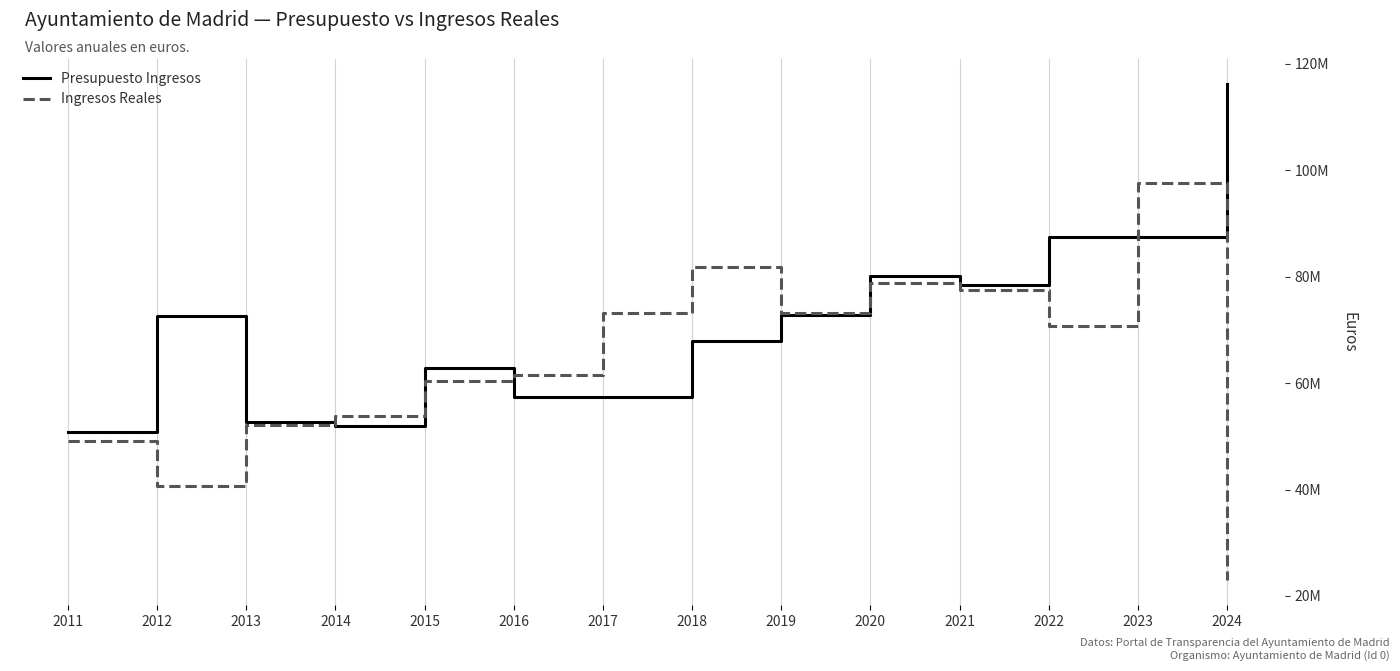

Is this an area chart (filled region under the line)?

No